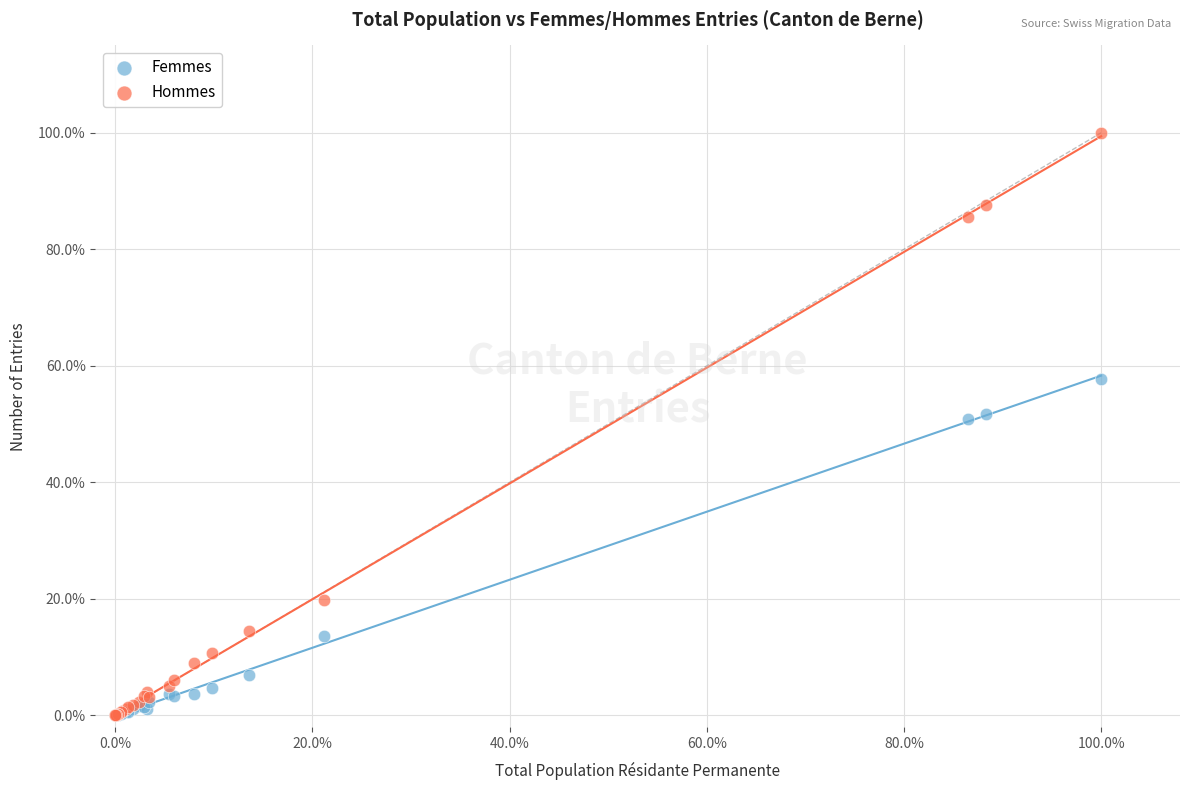

What are all the series names shown in the legend?

Femmes, Hommes